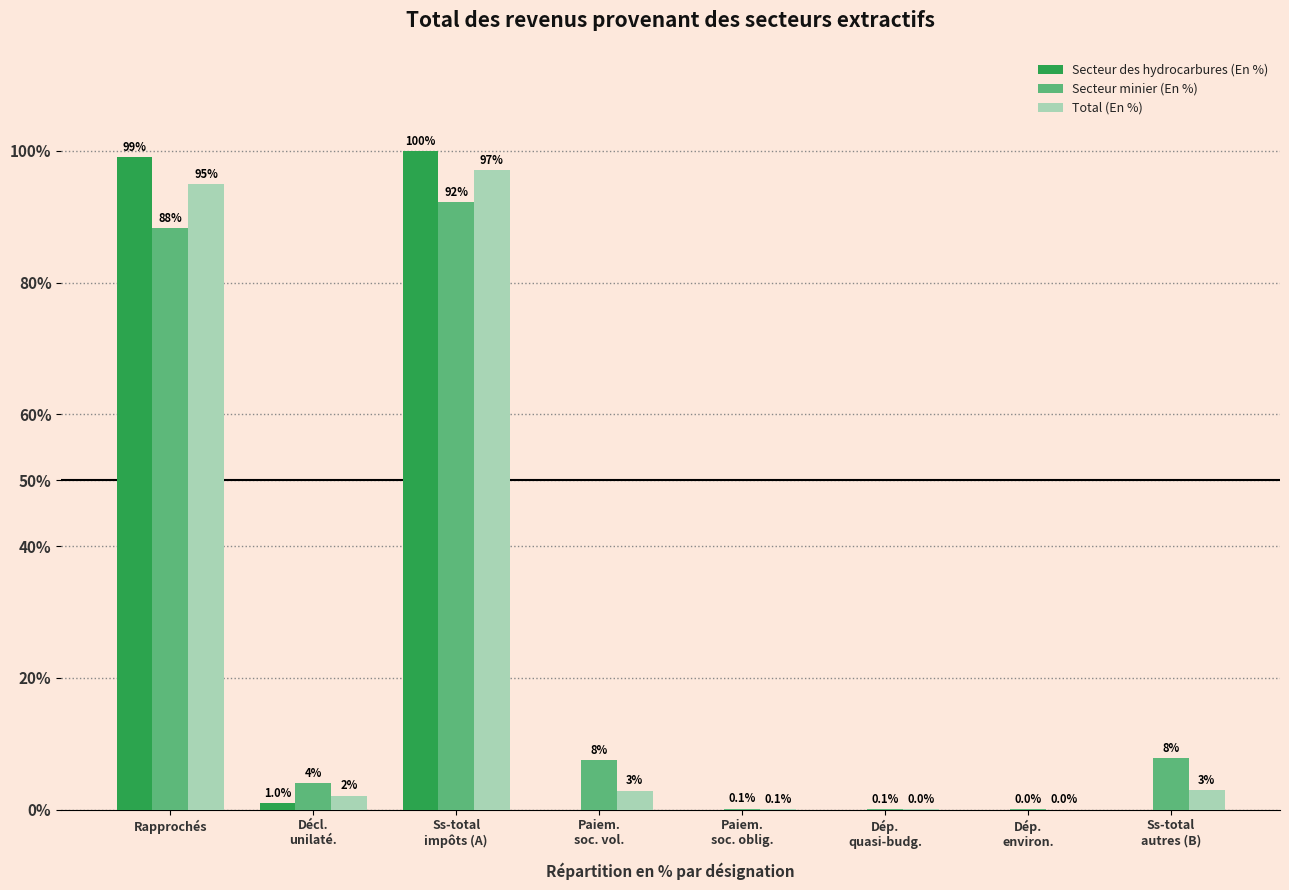

Where does the Secteur minier (En %) series first go above 7?

Rapprochés